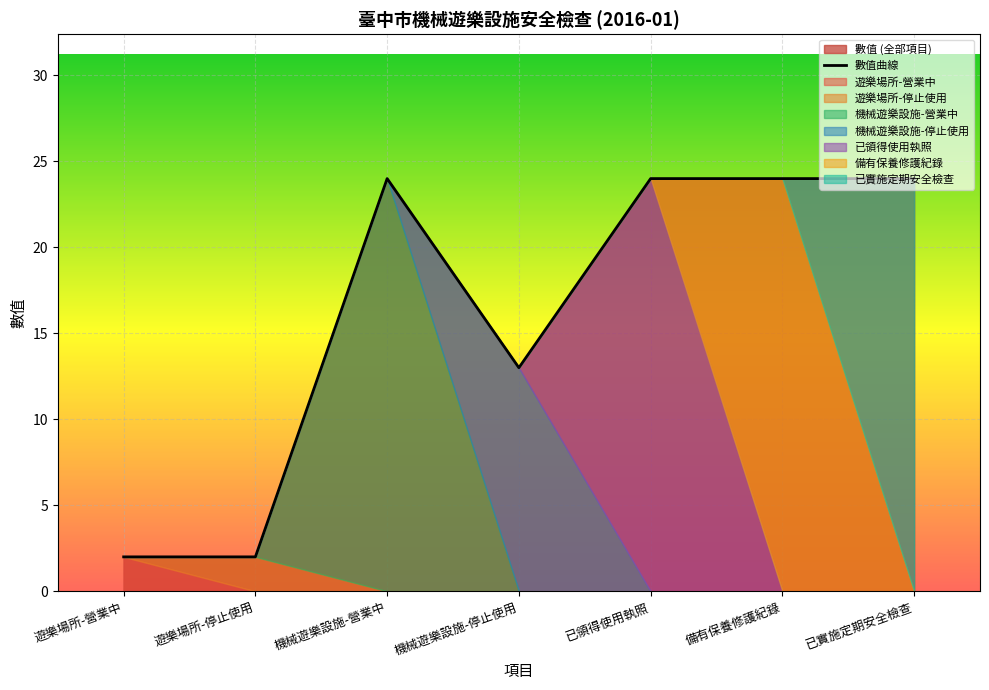

How many lines are shown in the chart?

1